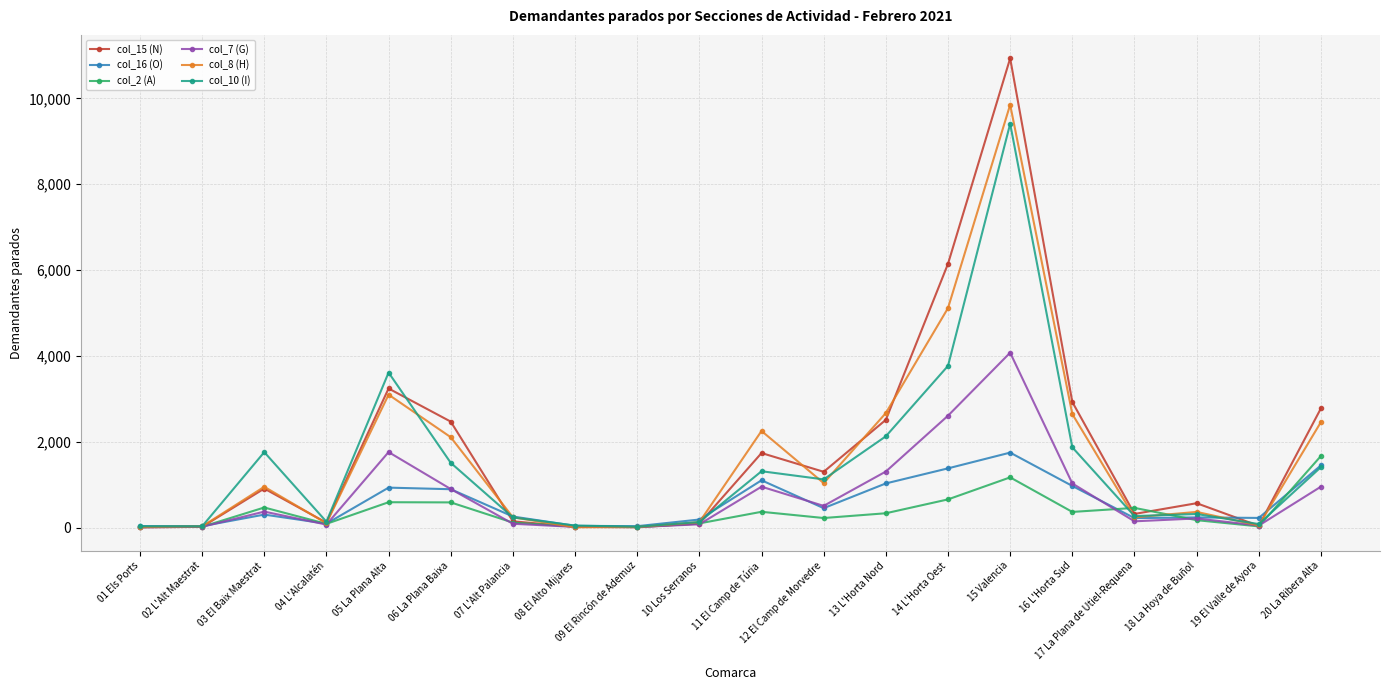

Is it true that col_16 (O) equals 236 at 18 La Hoya de Buñol?

True